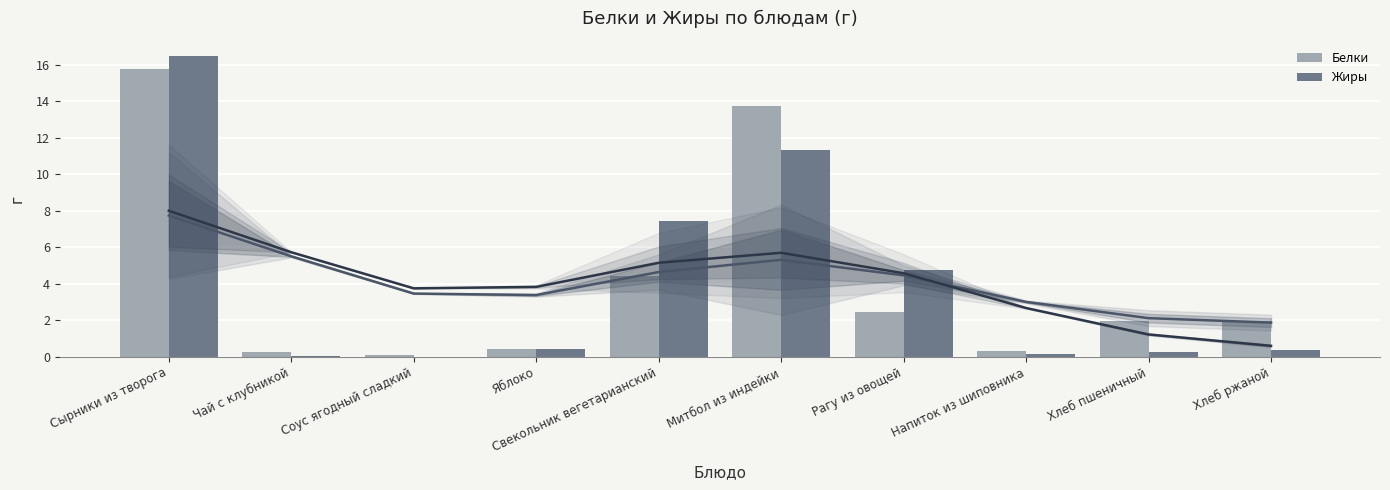

What is the greatest value displayed?

16.5